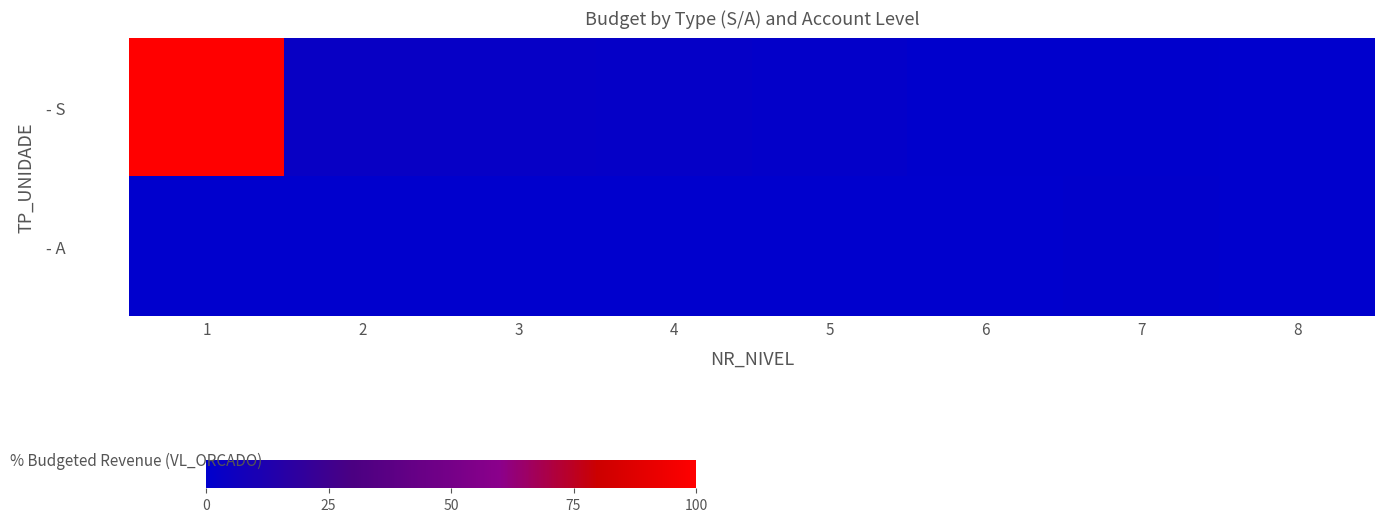

Rank the series at 1 from lowest to highest value.

- A, - S